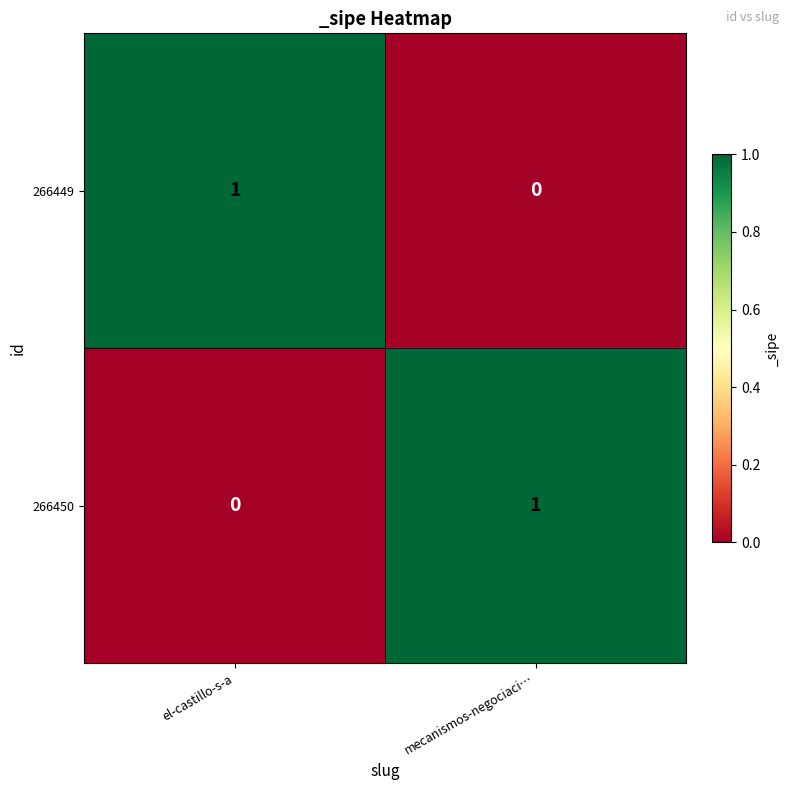

At mecanismos-negociaci…, list the series in order from largest to smallest.

266450, 266449